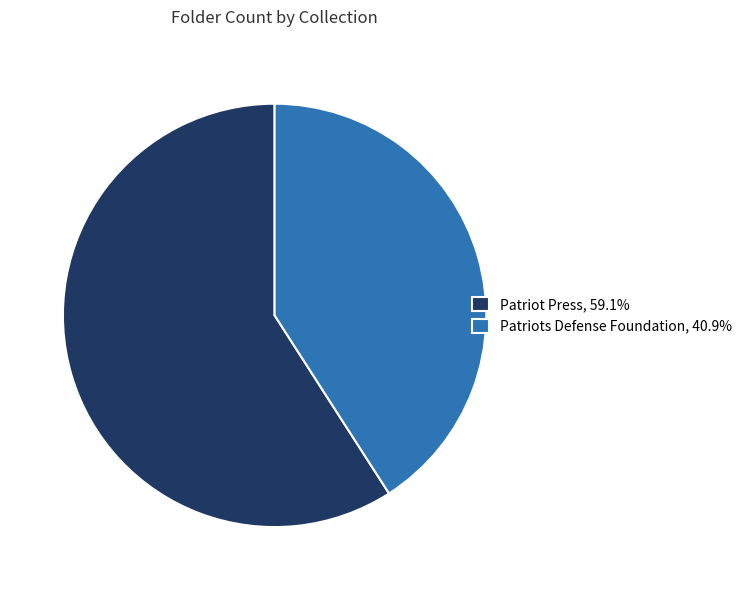

What is the ratio of the value at Patriots Defense Foundation, 40.9% to the value at Patriot Press, 59.1%?

0.7